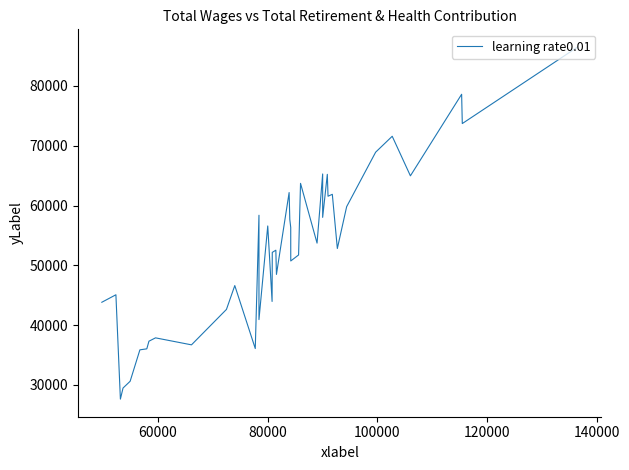

How many points are higher than both their immediate neighbors (excluding endpoints)?

13